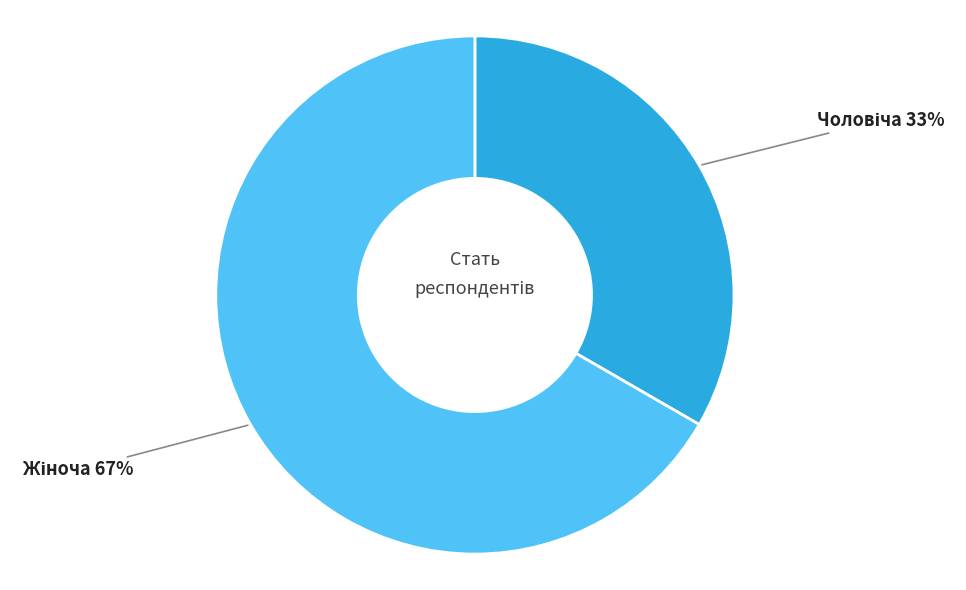

Does any single category account for the majority?

Yes